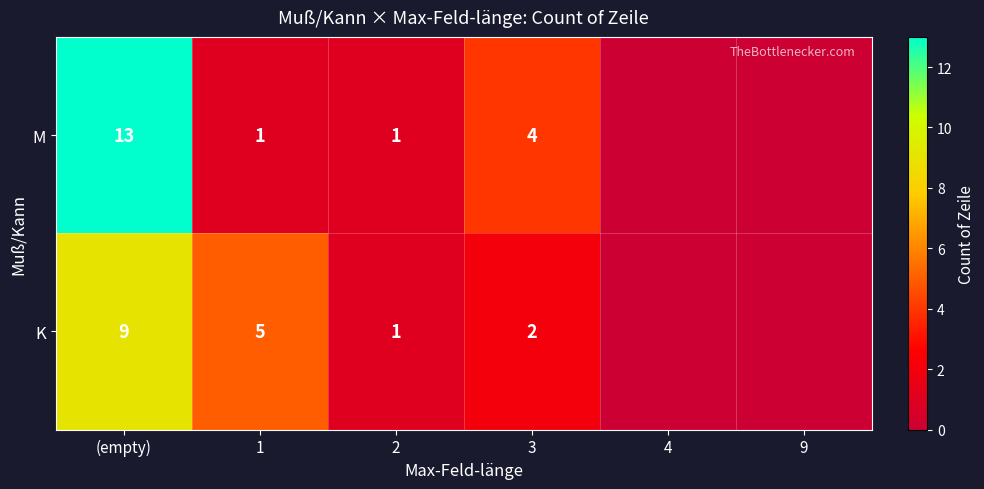

What is the total value across all series at 3?

6